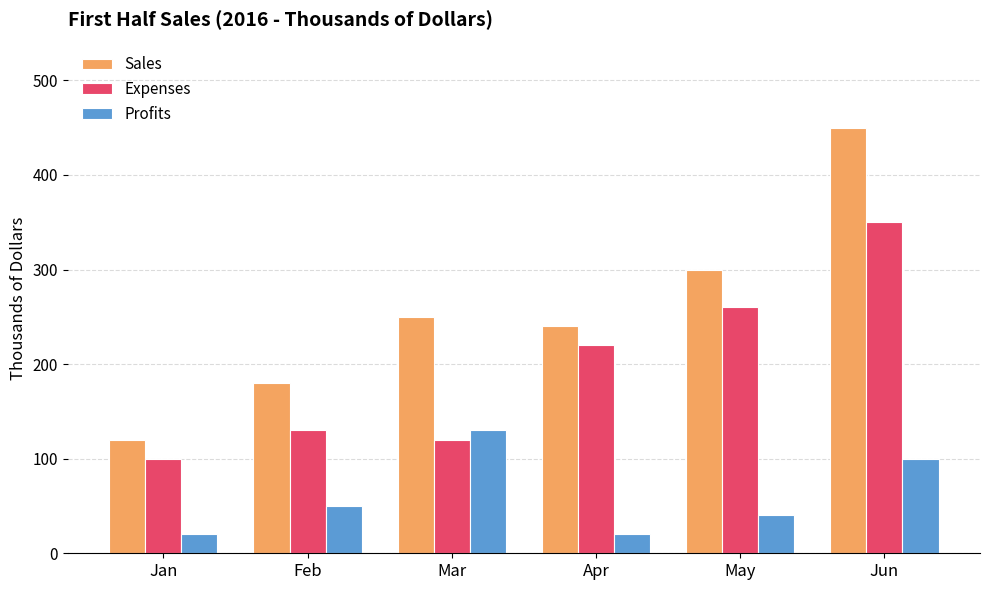

Is it true that Sales equals 450 at Jun?

True